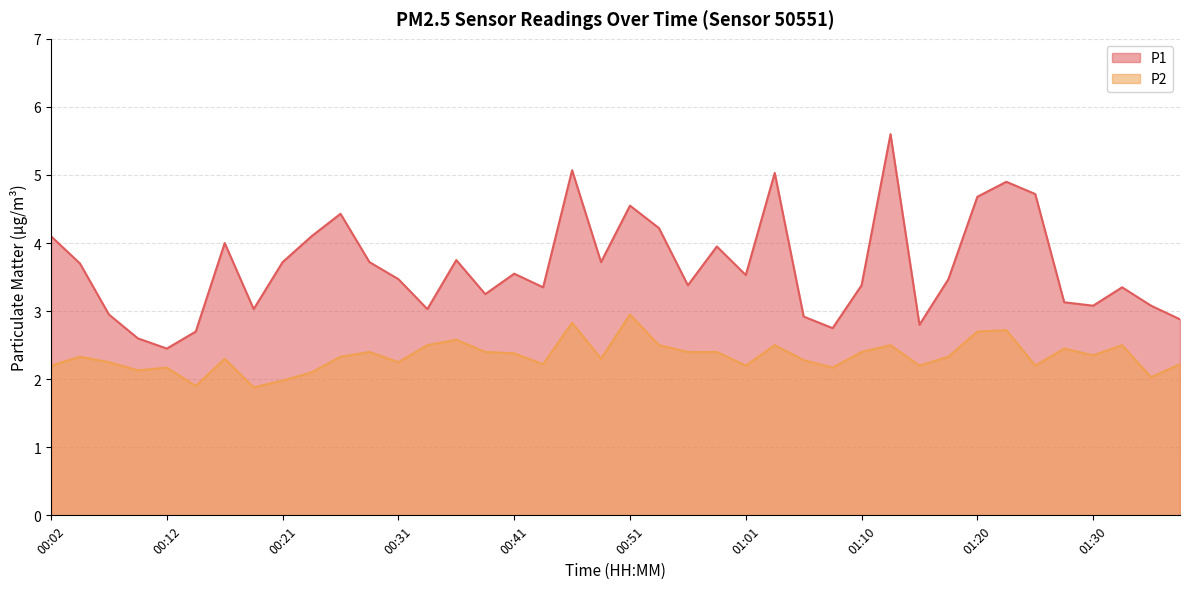

Where does the P1 series first go above 3?

00:02